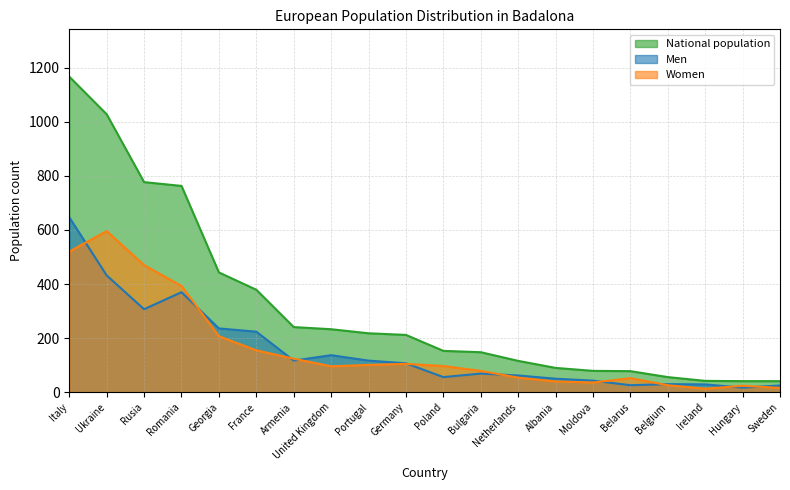

What is the difference between the maximum and minimum values in the Women series?

583